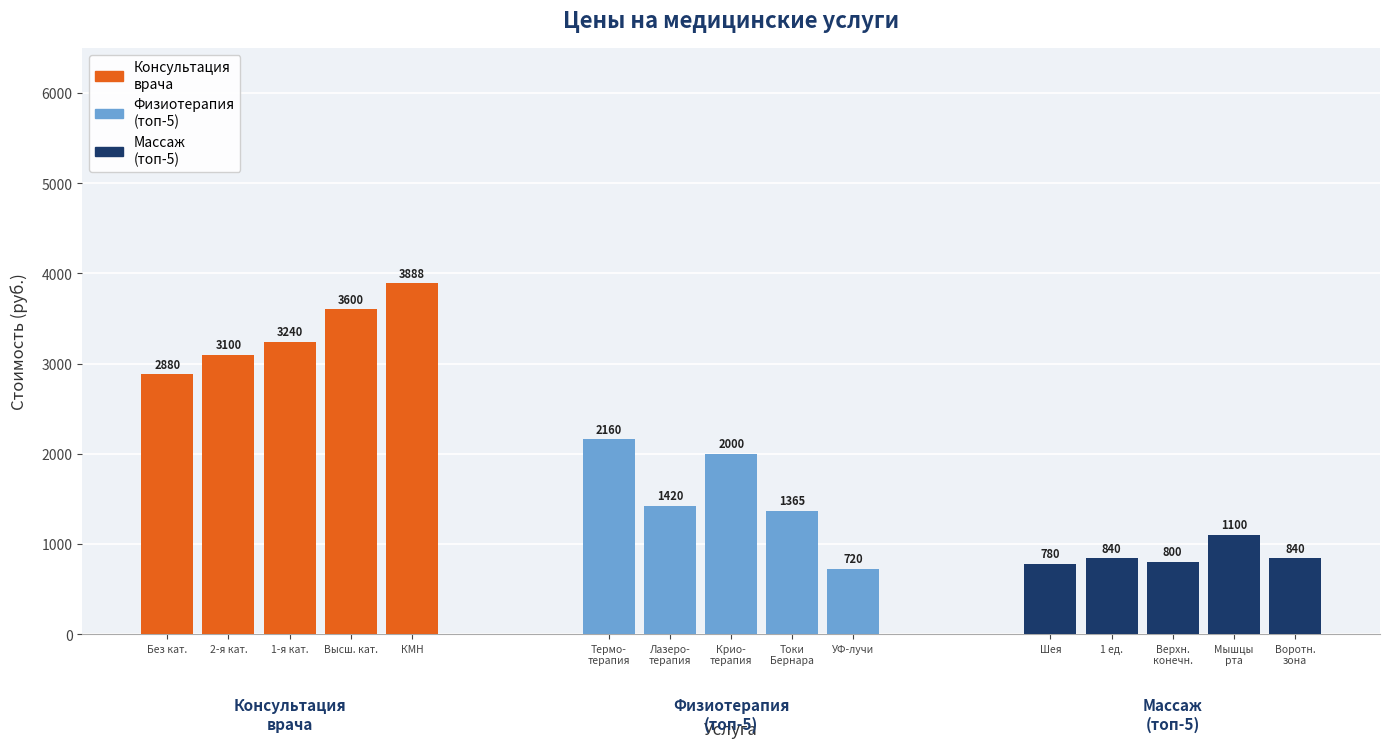

Which series has the largest total across all categories?

Консультация
врача